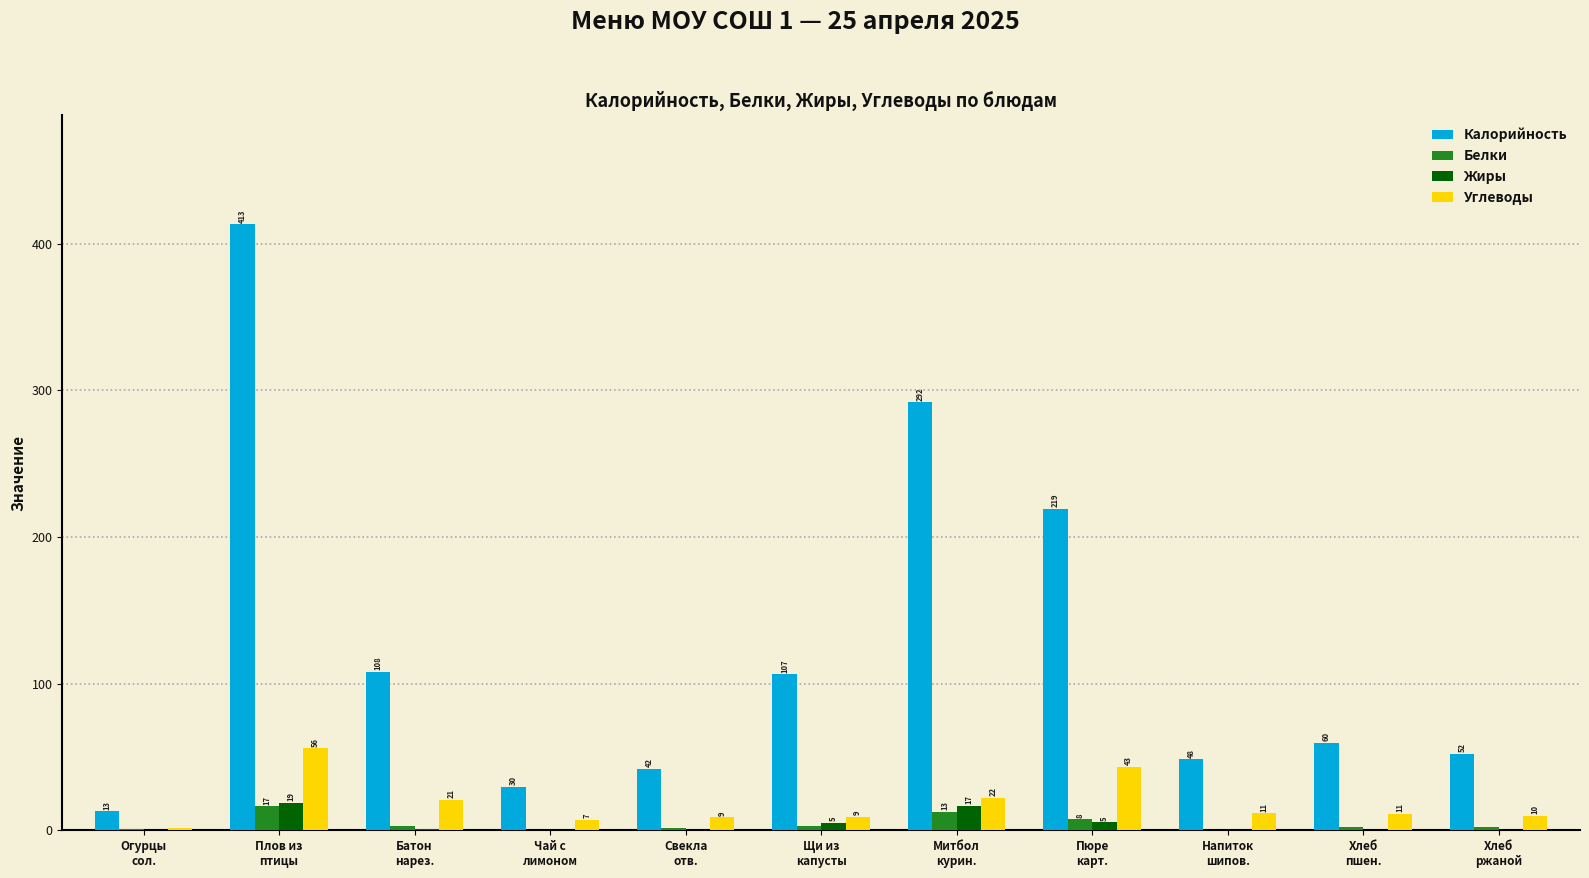

What are all the series names shown in the legend?

Калорийность, Белки, Жиры, Углеводы